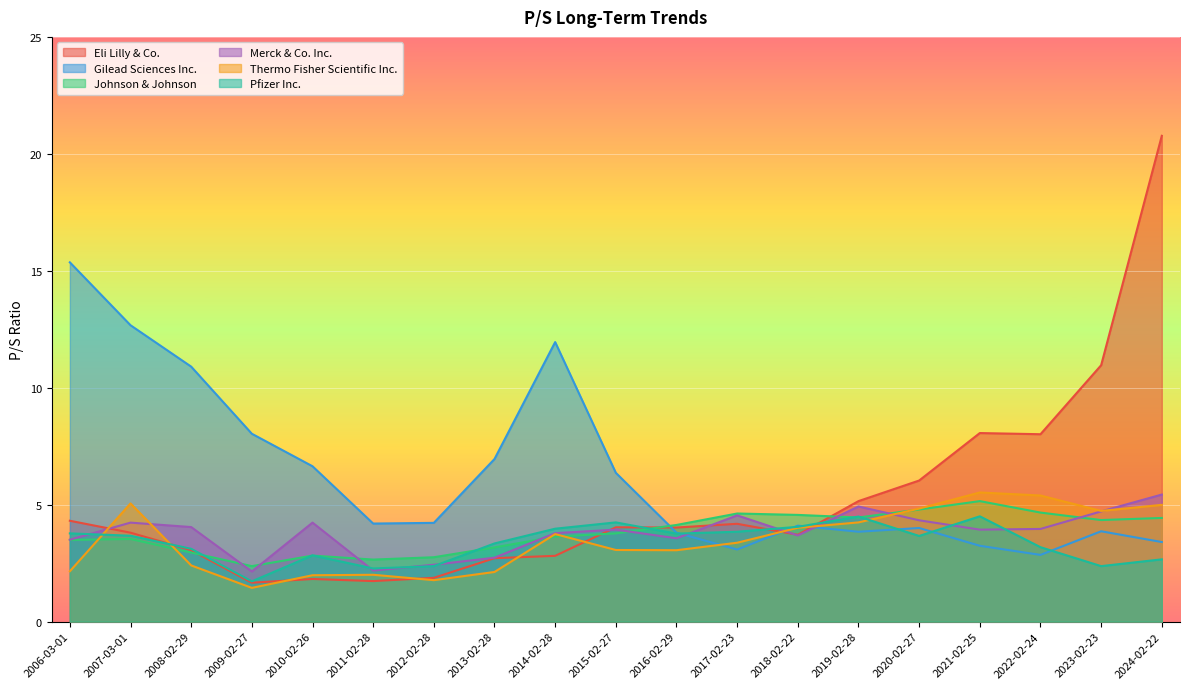

Reading left to right, what are all the values shown in this chart?

Eli Lilly & Co.: 2006-03-01=4.3	2007-03-01=3.8	2008-02-29=3.0	2009-02-27=1.7	2010-02-26=1.8	2011-02-28=1.7	2012-02-28=1.9	2013-02-28=2.7	2014-02-28=2.8	2015-02-27=4.0	2016-02-29=4.0	2017-02-23=4.2	2018-02-22=3.7	2019-02-28=5.2	2020-02-27=6.0	2021-02-25=8.1	2022-02-24=8.0	2023-02-23=11.0	2024-02-22=20.8
Gilead Sciences Inc.: 2006-03-01=15.4	2007-03-01=12.7	2008-02-29=10.9	2009-02-27=8.0	2010-02-26=6.6	2011-02-28=4.2	2012-02-28=4.2	2013-02-28=7.0	2014-02-28=11.9	2015-02-27=6.4	2016-02-29=3.8	2017-02-23=3.1	2018-02-22=4.1	2019-02-28=3.8	2020-02-27=4.0	2021-02-25=3.2	2022-02-24=2.9	2023-02-23=3.9	2024-02-22=3.4
Johnson & Johnson: 2006-03-01=3.5	2007-03-01=3.5	2008-02-29=3.0	2009-02-27=2.4	2010-02-26=2.8	2011-02-28=2.6	2012-02-28=2.8	2013-02-28=3.2	2014-02-28=3.6	2015-02-27=3.8	2016-02-29=4.1	2017-02-23=4.6	2018-02-22=4.6	2019-02-28=4.5	2020-02-27=4.8	2021-02-25=5.2	2022-02-24=4.7	2023-02-23=4.3	2024-02-22=4.4
Merck & Co. Inc.: 2006-03-01=3.5	2007-03-01=4.2	2008-02-29=4.0	2009-02-27=2.1	2010-02-26=4.2	2011-02-28=2.2	2012-02-28=2.4	2013-02-28=2.7	2014-02-28=3.8	2015-02-27=3.9	2016-02-29=3.6	2017-02-23=4.5	2018-02-22=3.7	2019-02-28=4.9	2020-02-27=4.3	2021-02-25=3.9	2022-02-24=4.0	2023-02-23=4.7	2024-02-22=5.4
Thermo Fisher Scientific Inc.: 2006-03-01=2.1	2007-03-01=5.0	2008-02-29=2.4	2009-02-27=1.4	2010-02-26=2.0	2011-02-28=2.0	2012-02-28=1.8	2013-02-28=2.1	2014-02-28=3.7	2015-02-27=3.1	2016-02-29=3.0	2017-02-23=3.4	2018-02-22=4.0	2019-02-28=4.2	2020-02-27=4.8	2021-02-25=5.5	2022-02-24=5.4	2023-02-23=4.7	2024-02-22=5.0
Pfizer Inc.: 2006-03-01=3.8	2007-03-01=3.7	2008-02-29=3.1	2009-02-27=1.7	2010-02-26=2.8	2011-02-28=2.3	2012-02-28=2.4	2013-02-28=3.3	2014-02-28=4.0	2015-02-27=4.2	2016-02-29=3.8	2017-02-23=3.8	2018-02-22=4.0	2019-02-28=4.5	2020-02-27=3.7	2021-02-25=4.5	2022-02-24=3.2	2023-02-23=2.4	2024-02-22=2.7